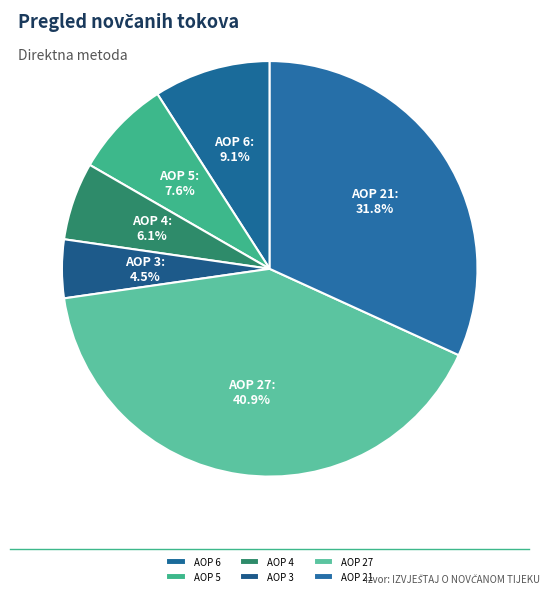

Which category has the biggest portion of the pie?

AOP 27